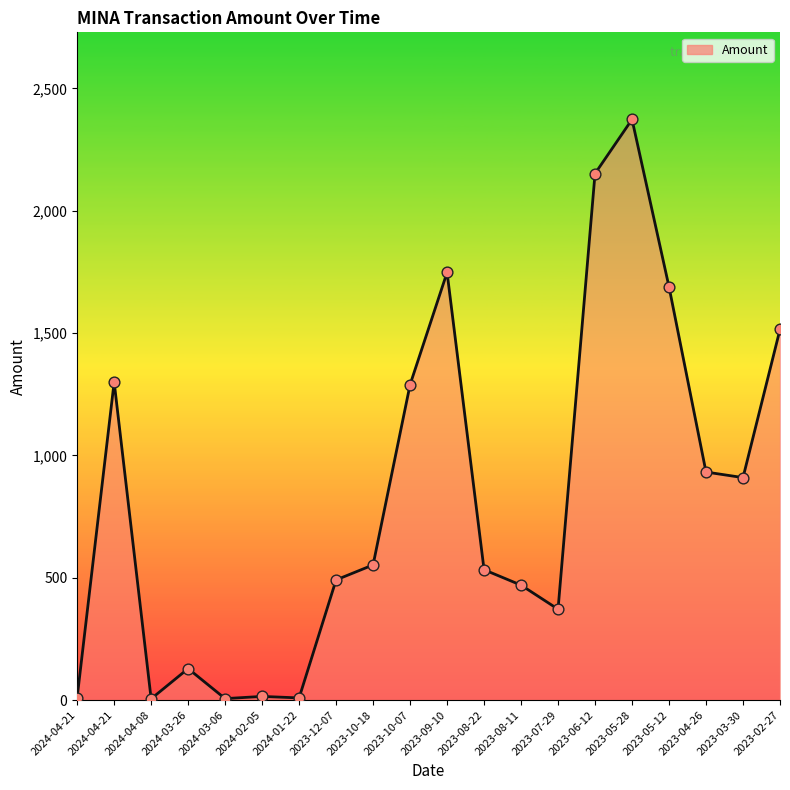

Which has a higher value, 2024-04-21 or 2023-07-29?

2024-04-21